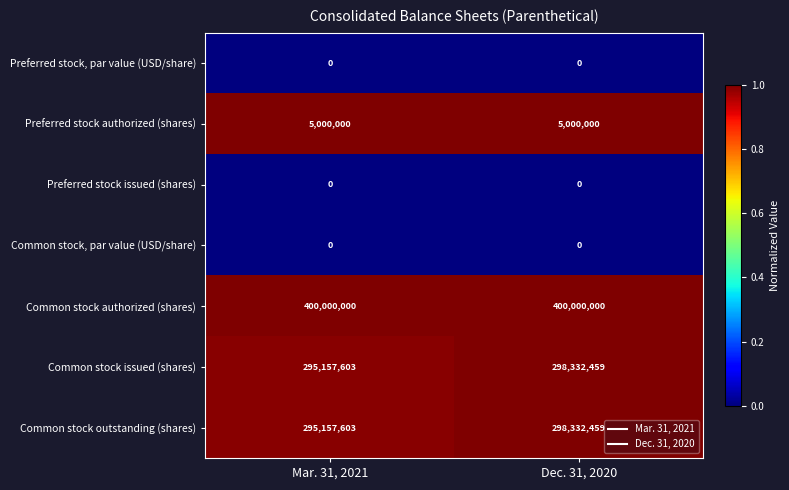

List the labels in order of Common stock outstanding (shares) value, largest first.

Dec. 31, 2020, Mar. 31, 2021